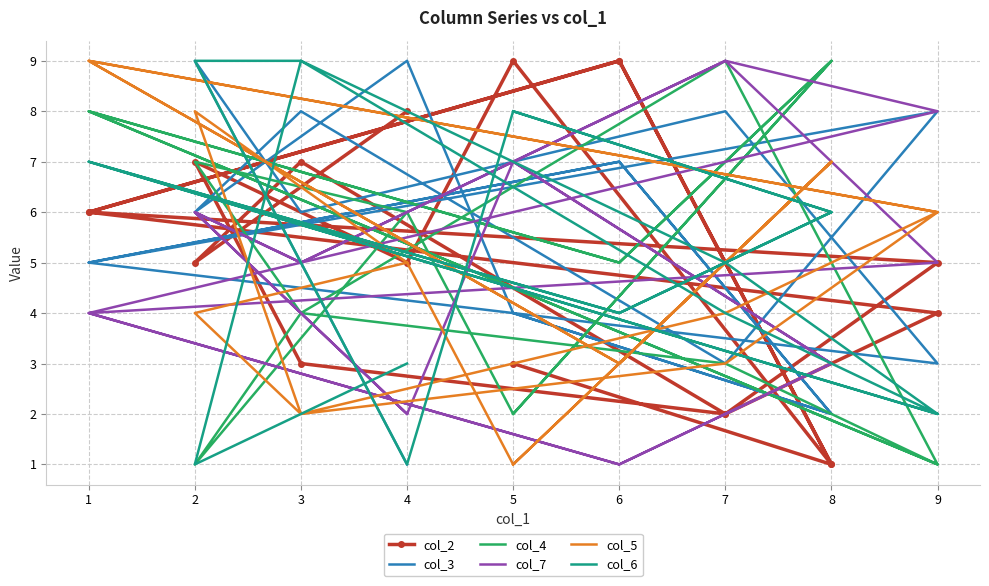

What is the total value across all series at 7?

30